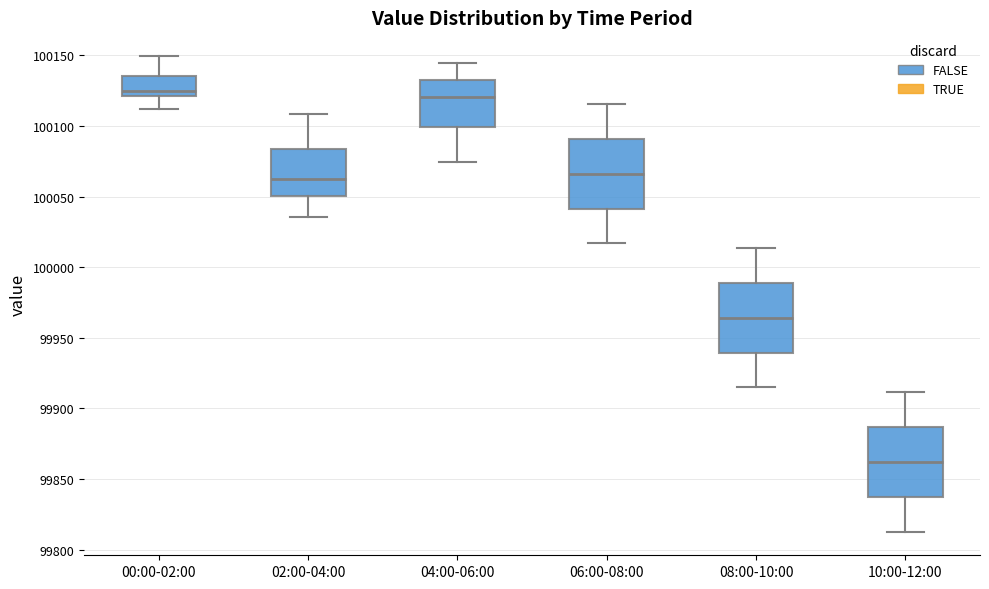

Where does the lower whisker of the box for 06:00-08:00 end on the y-axis? The values are not printed on the chart, so give them approximately, as read against the axis.

100015